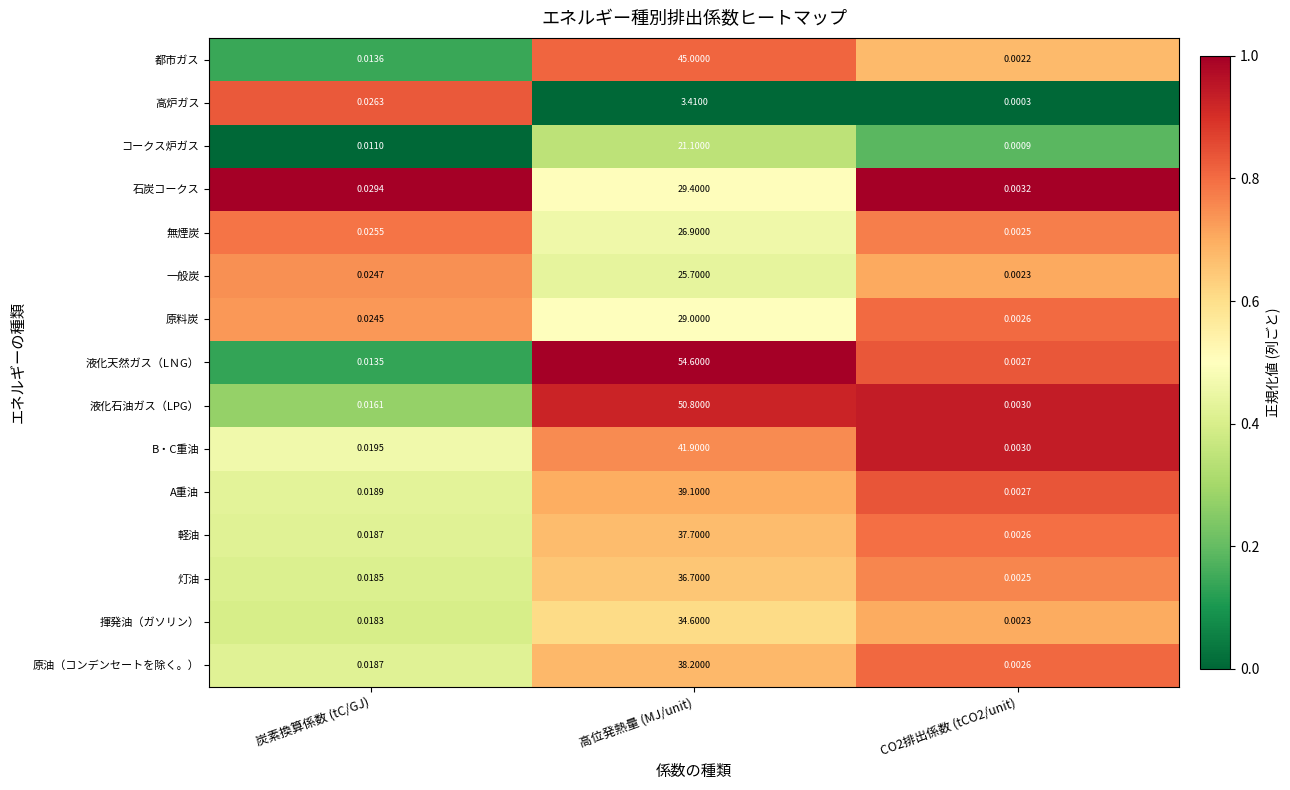

Which category has the highest value across all series?

高位発熱量 (MJ/unit)